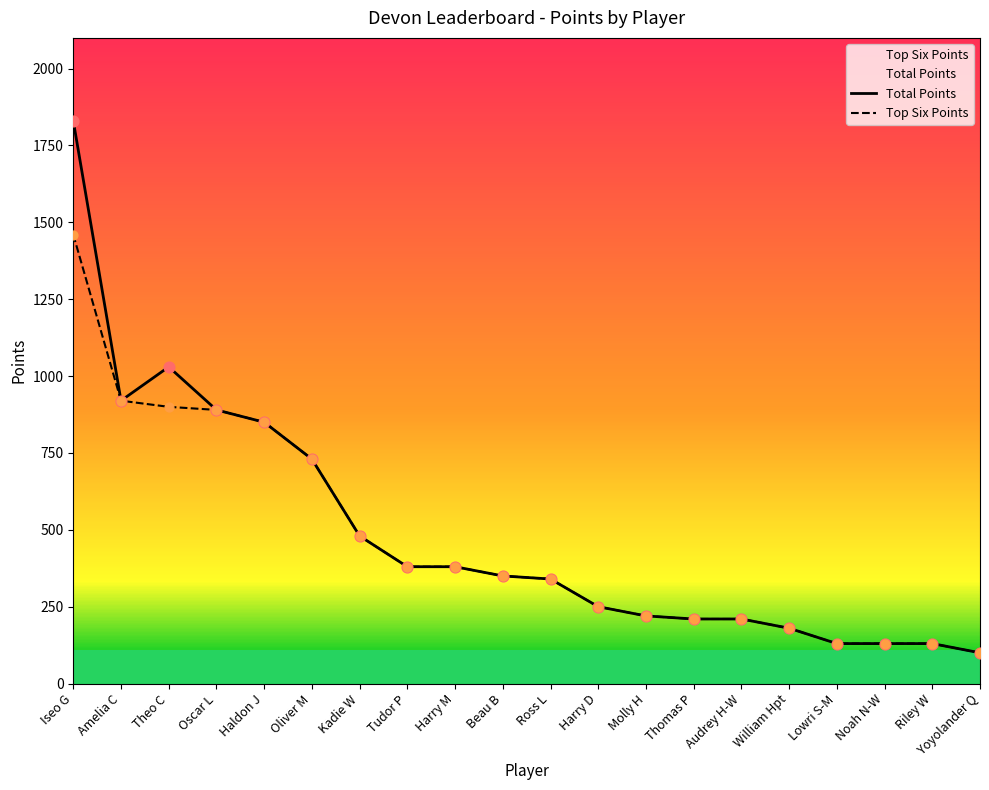

Which series has the largest Y range (max minus min)?

Total Points